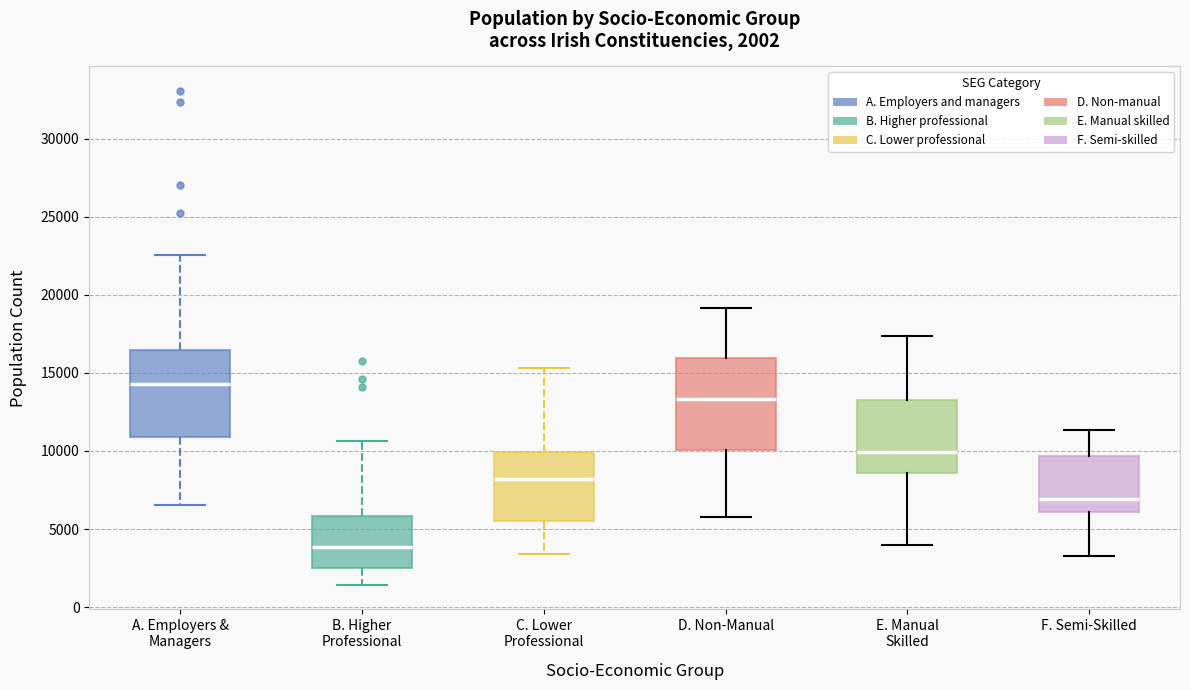

Which box's median line is the lowest?

B. Higher Professional